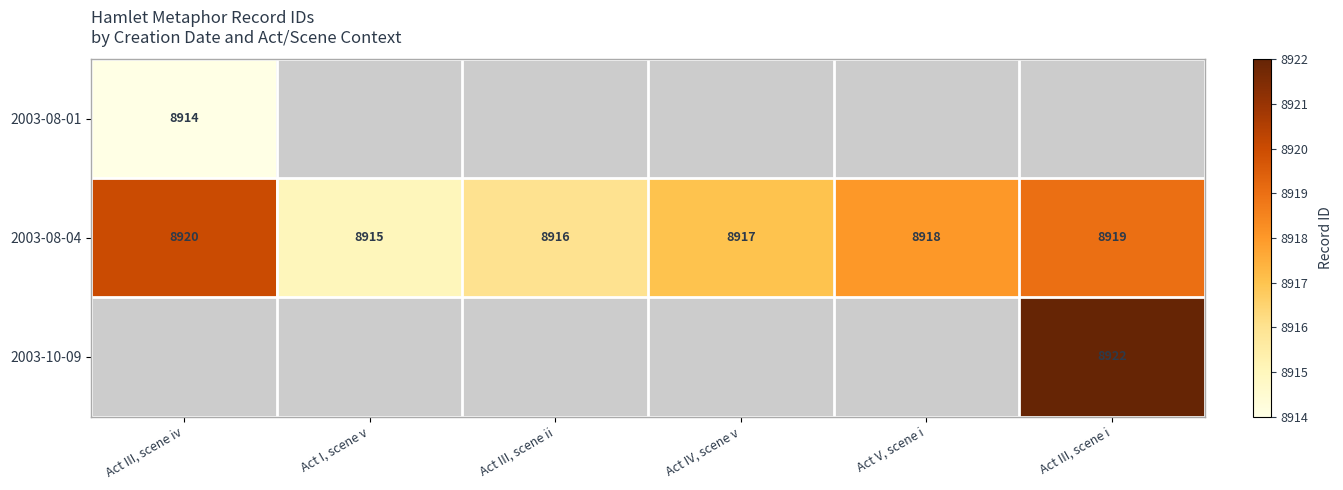

List the labels in order of 2003-08-04 value, largest first.

Act III, scene iv, Act III, scene i, Act V, scene i, Act IV, scene v, Act III, scene ii, Act I, scene v